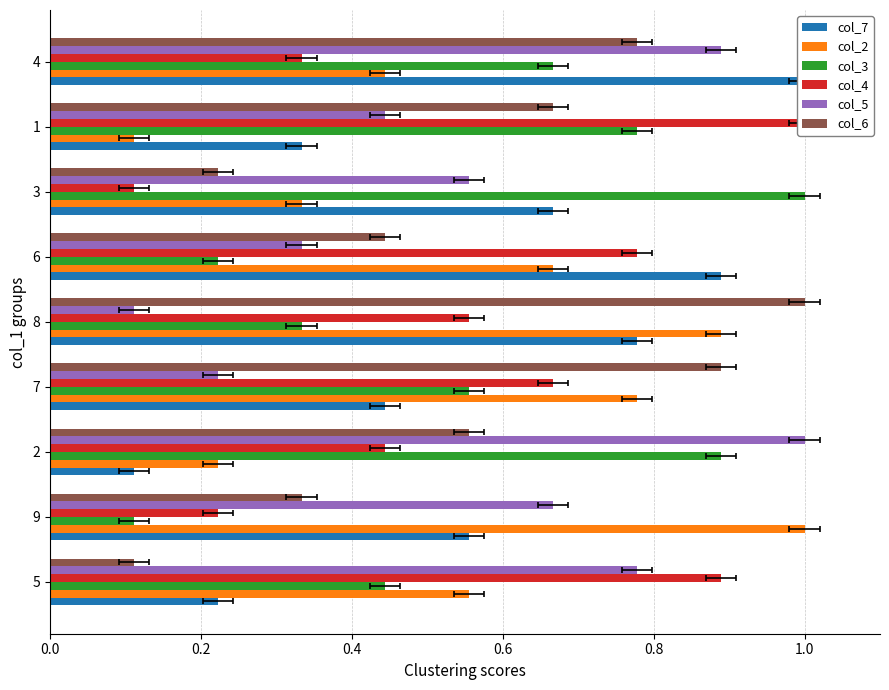

Which has a higher value, 8 or 4?

4